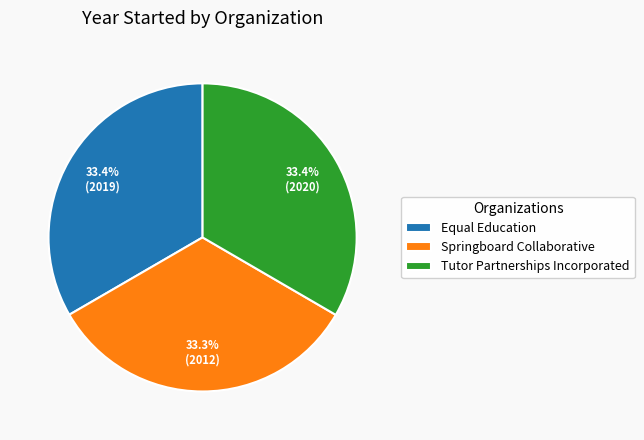

Do Springboard Collaborative and Equal Education together represent more than half of the pie?

Yes